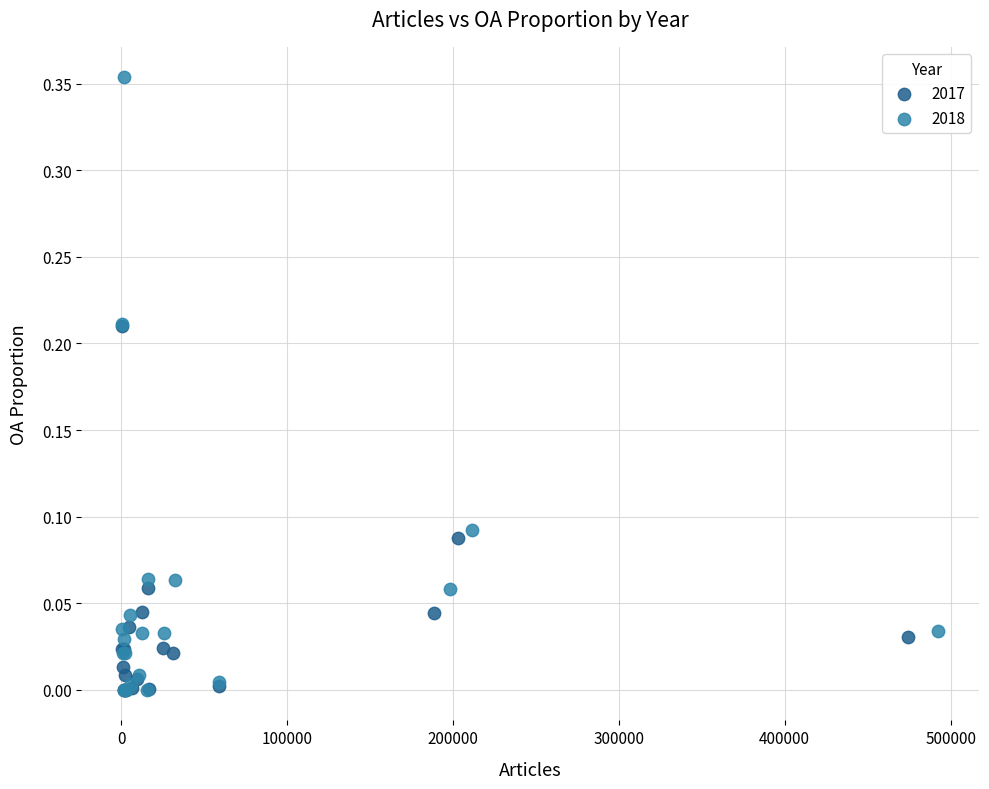

What are all the series names shown in the legend?

2017, 2018